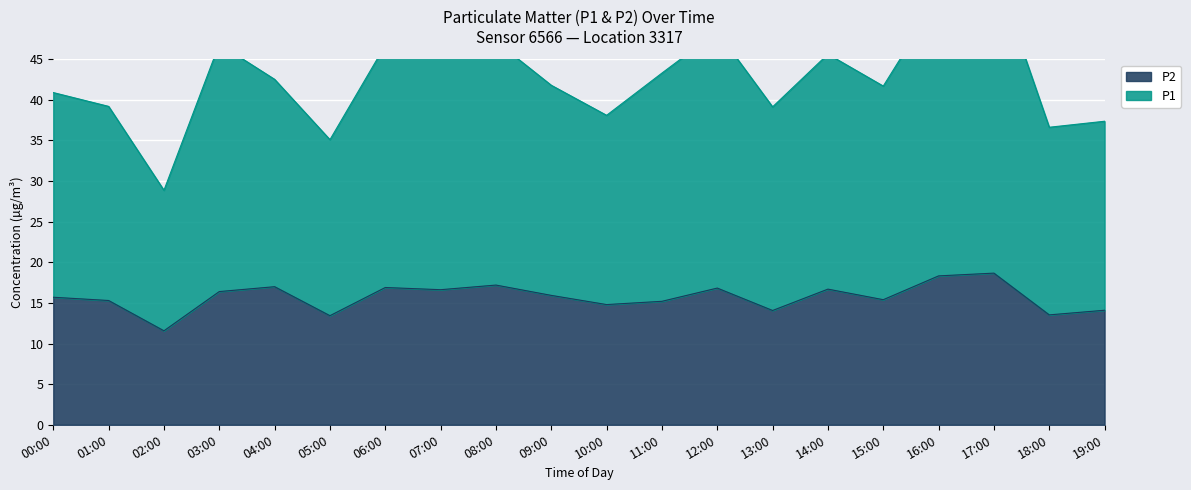

Which label corresponds to the largest value in the chart?

17:00